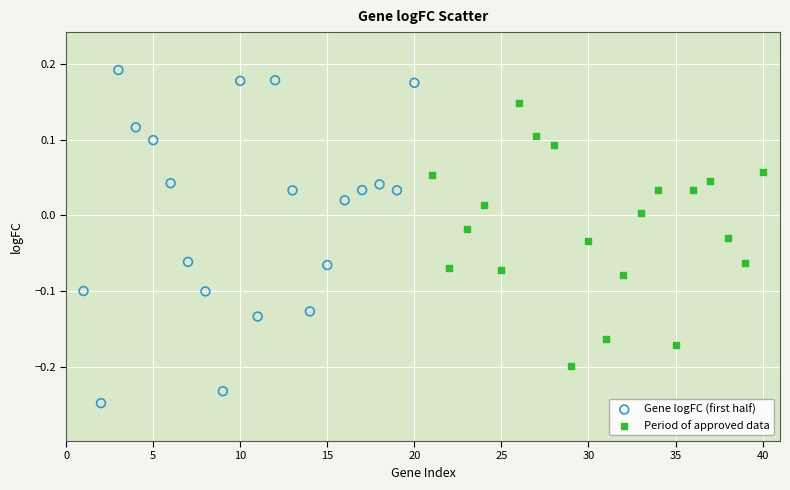

Which series reaches the maximum Y coordinate?

Gene logFC (first half)